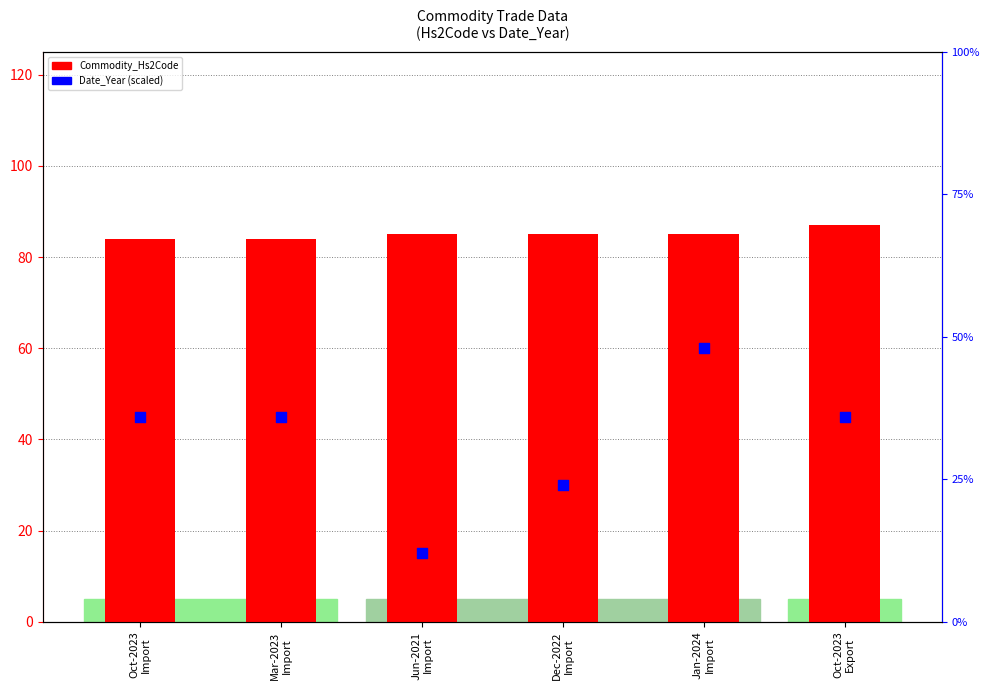

Which series reaches the maximum Y coordinate?

Commodity_Hs2Code